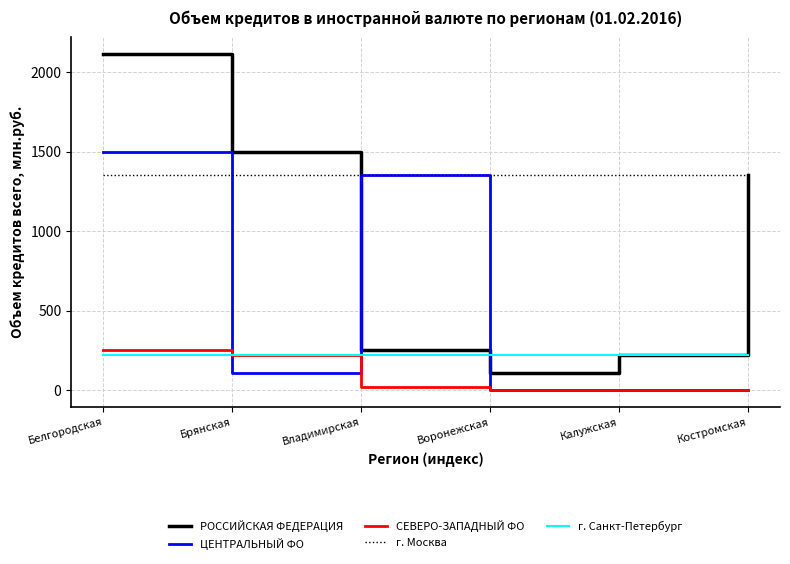

What is the maximum value shown in the chart?

2113